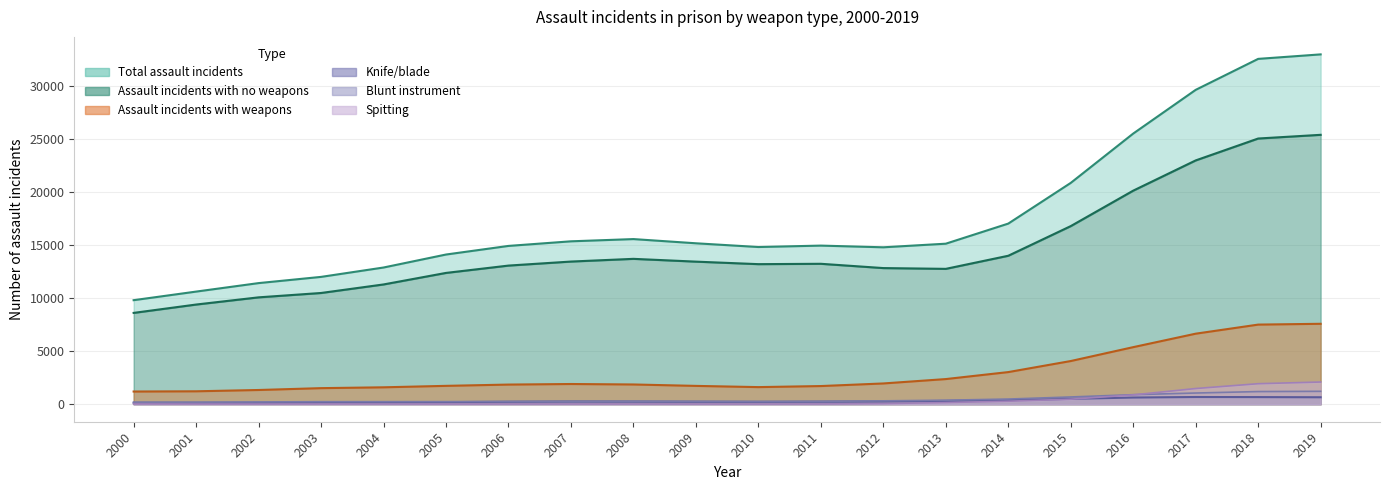

How many data points in Assault incidents with no weapons are above 13239?

10